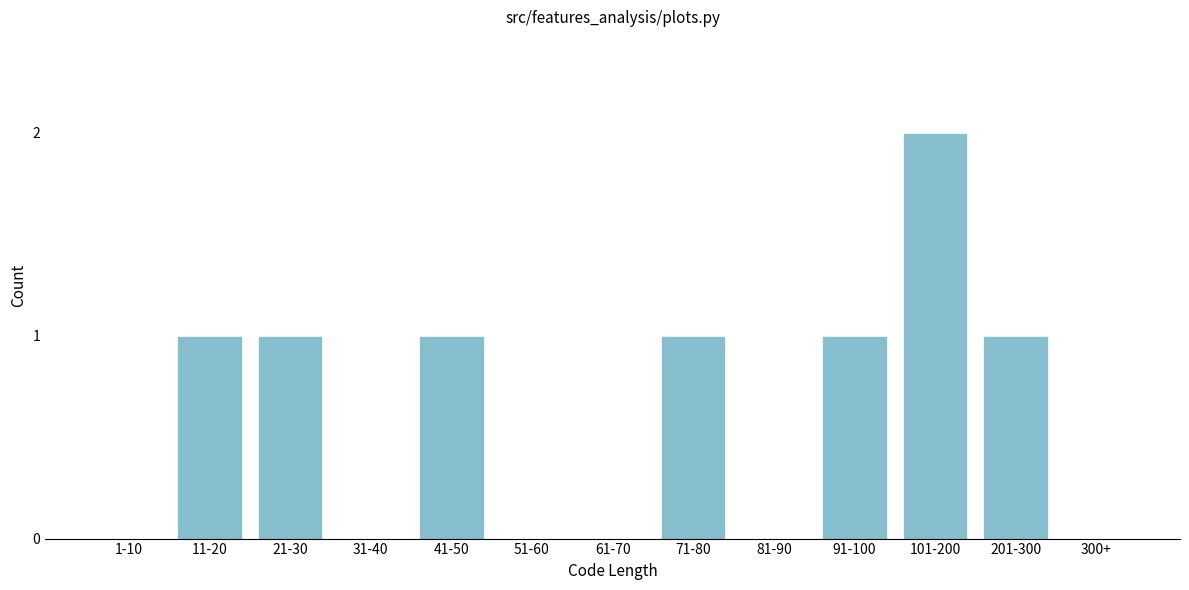

Reading left to right, transcribe all the data shown in this chart.

1-10=0	11-20=1	21-30=1	31-40=0	41-50=1	51-60=0	61-70=0	71-80=1	81-90=0	91-100=1	101-200=2	201-300=1	300+=0